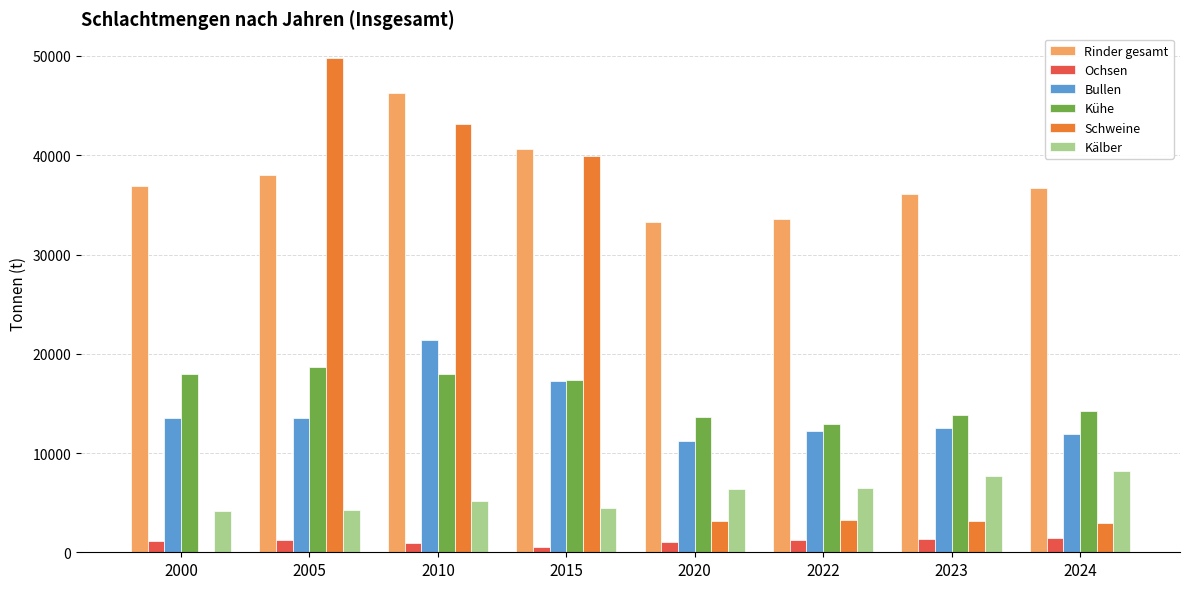

What value does the Kühe series have at 2015?

17333